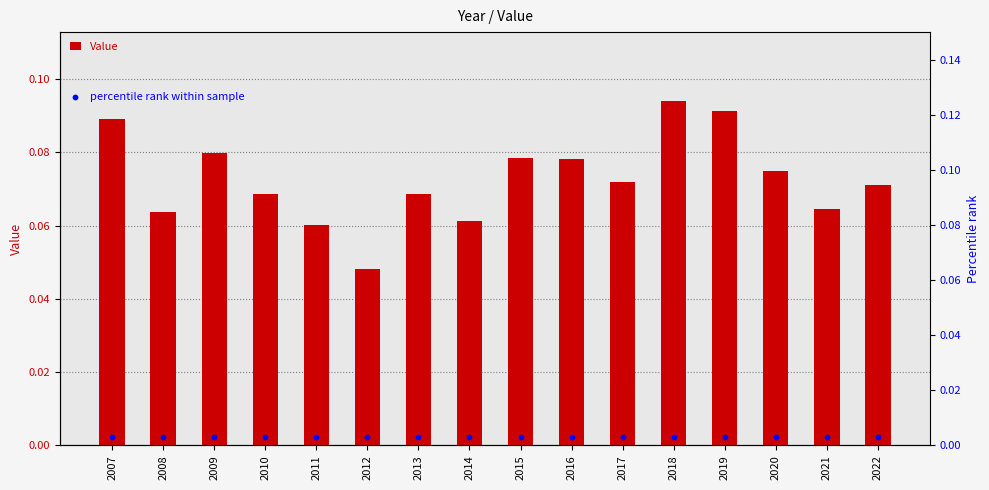

Which series has the largest total across all categories?

Value